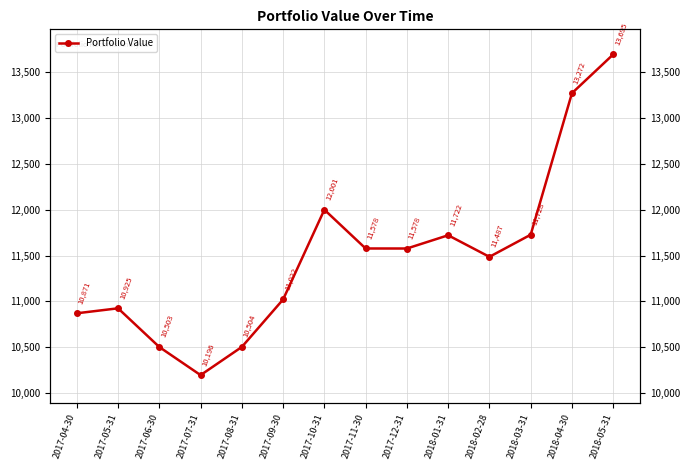

What is the minimum value shown in the chart?

10196.4